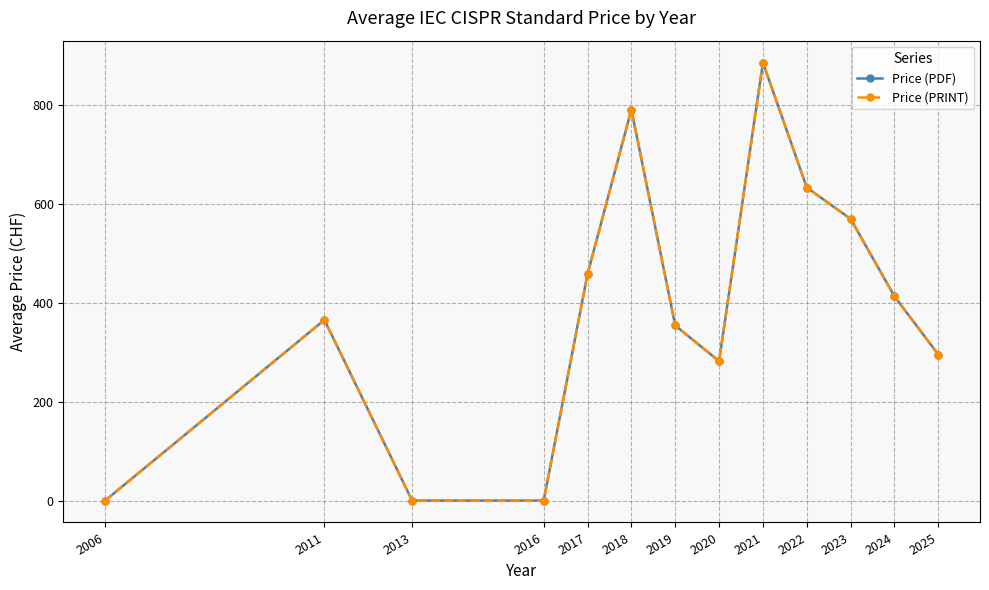

What is the difference between the Price (PDF) values at 2011 and 2023?

204.0